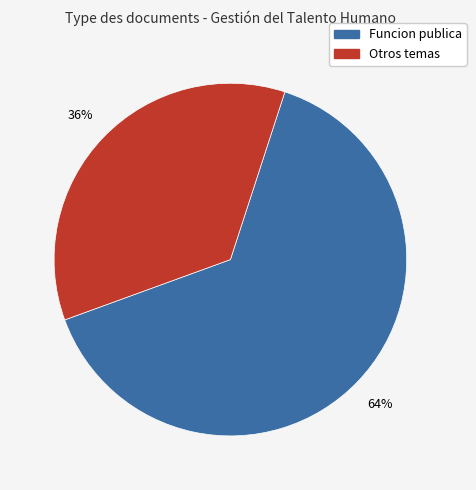

To the nearest percent, what is the average slice percentage?

50%